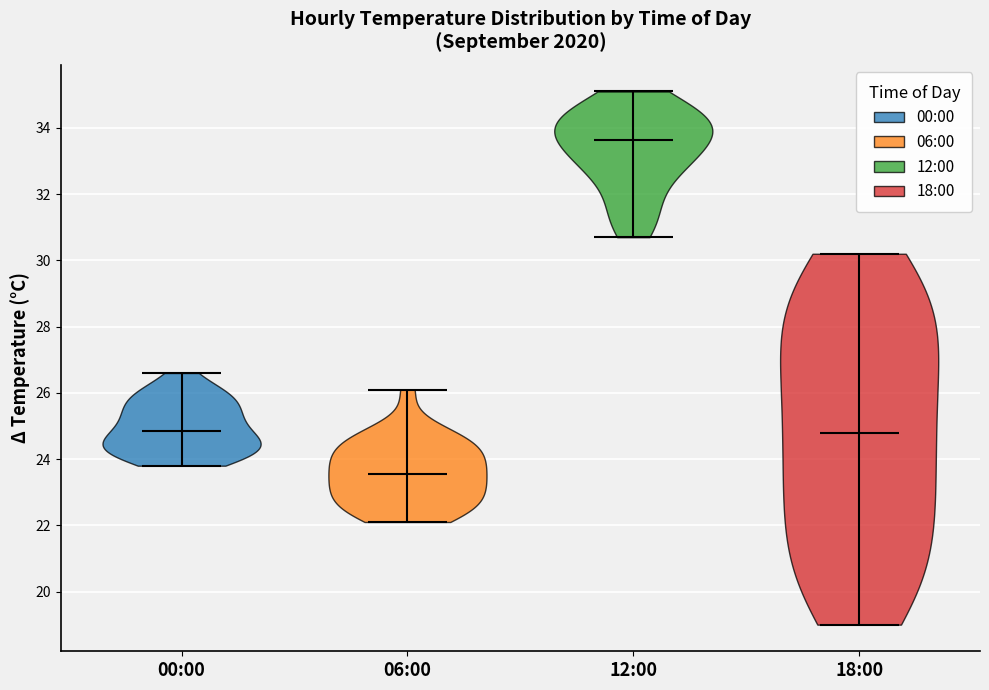

Reading left to right, read every violin against the y-axis: where its median line is, and the lowest and highest points it reaches. The values are not printed on the chart, so give them approximately, as read against the axis.

00:00: median line 24.8, lowest point 23.8, highest point 26.6
06:00: median line 23.6, lowest point 22.2, highest point 26.2
12:00: median line 33.6, lowest point 30.8, highest point 35.2
18:00: median line 24.8, lowest point 19.0, highest point 30.2